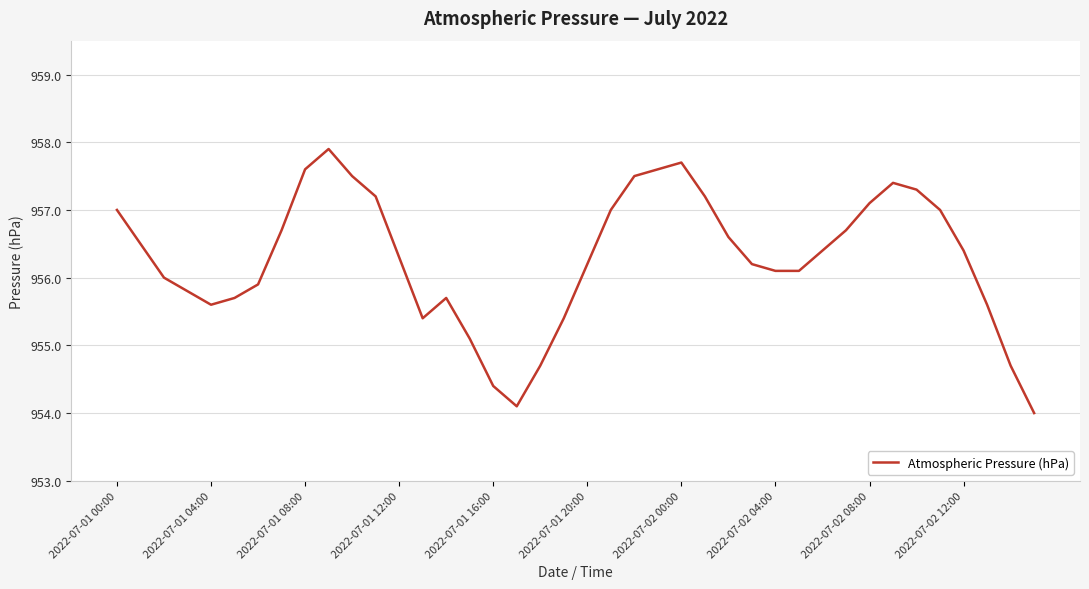

What is the smallest value displayed?

954.0